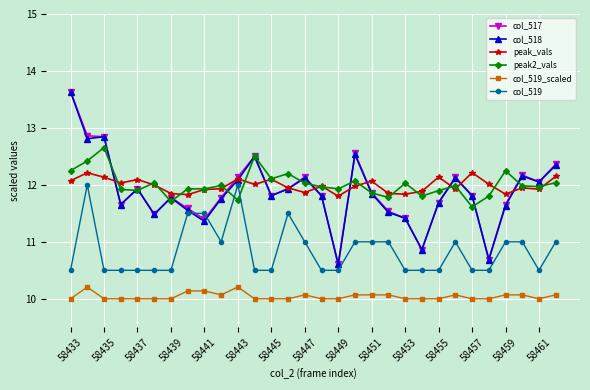

What is the value of the col_518 point at the 20th from the left?

11.5